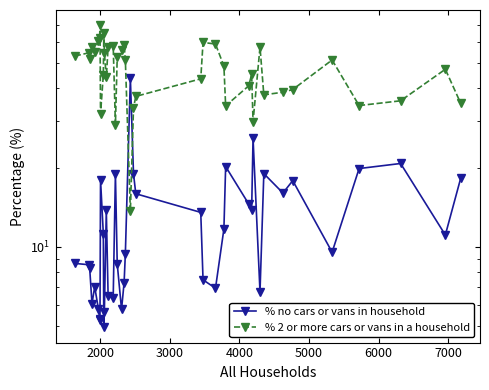

What is the label of the 36th point from the right?

5000